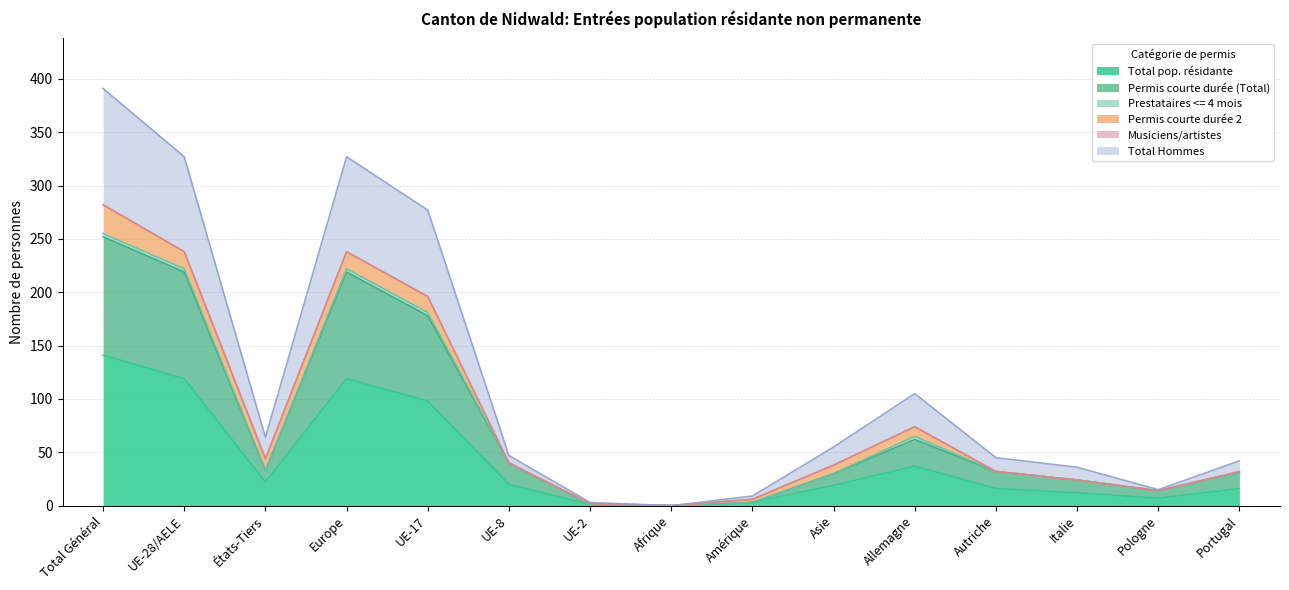

Which category has the lowest value in the Total pop. résidante series?

Afrique